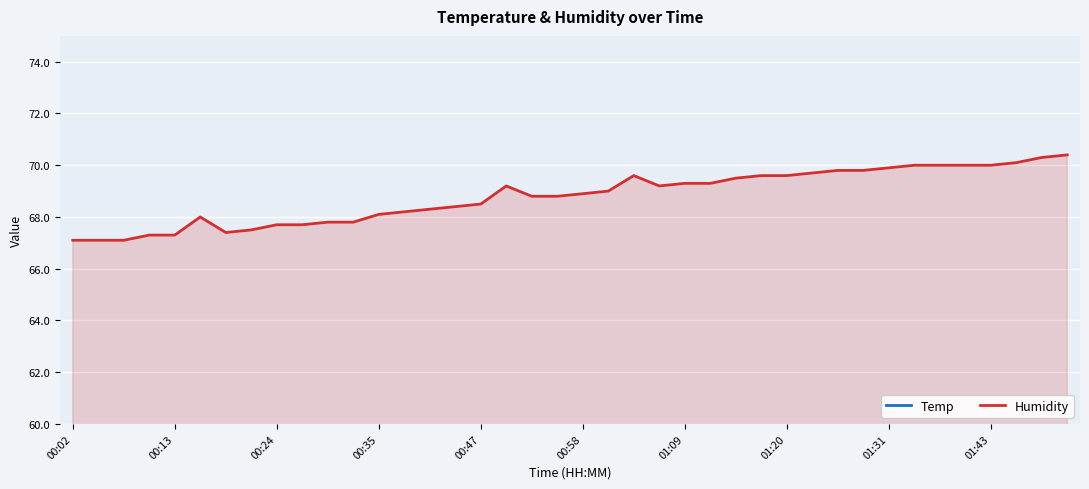

What is the minimum value for Humidity?

67.1